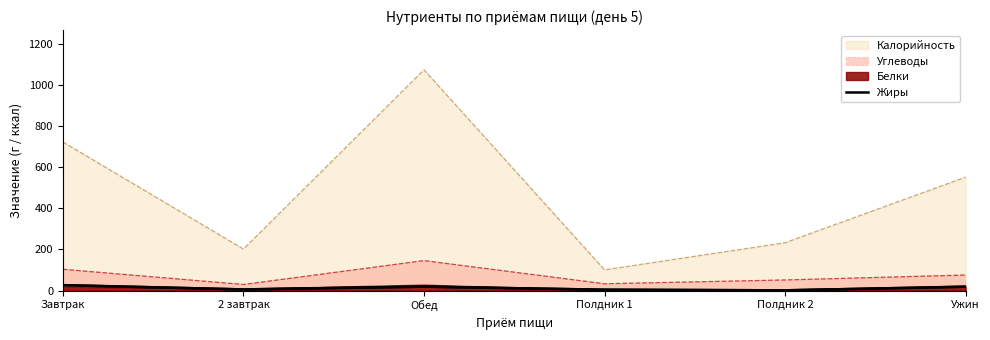

True or false: the data shows 29.6 at Ужин.

False